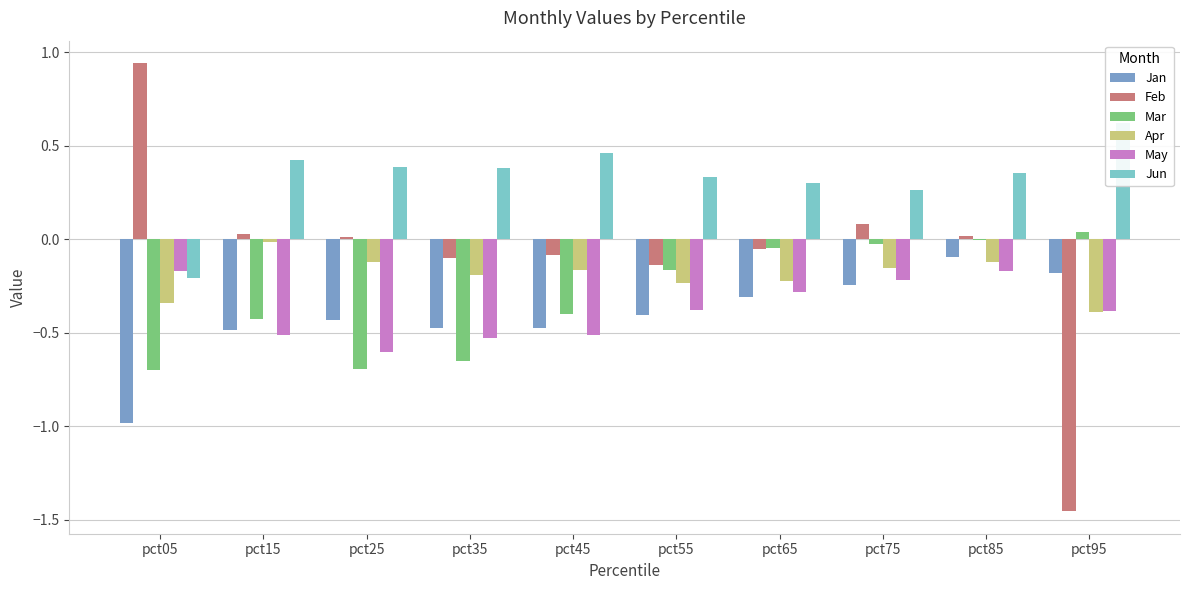

True or false: May has a value of -0.5 at pct35.

True